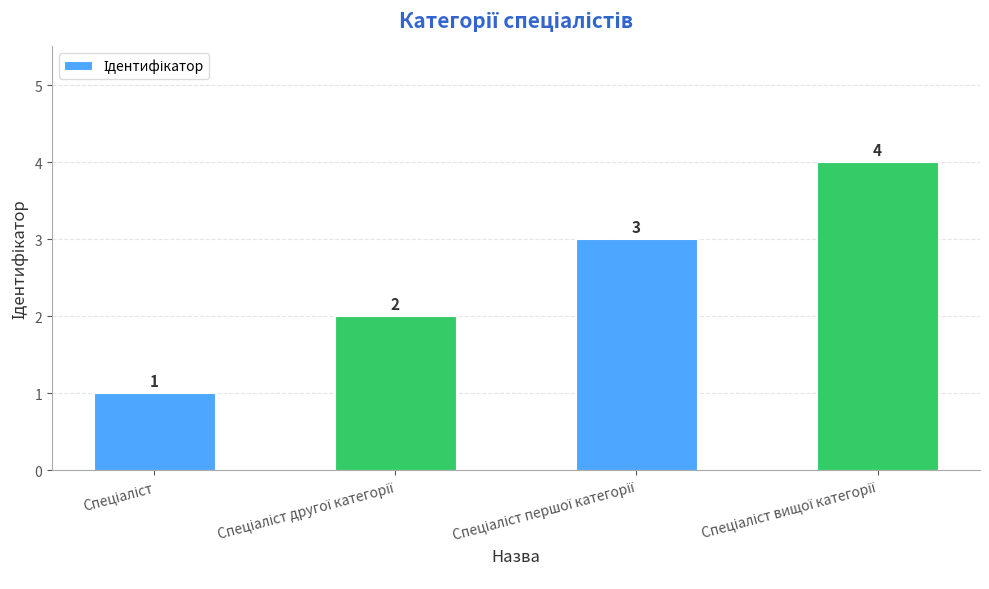

How many bars are there in total?

4